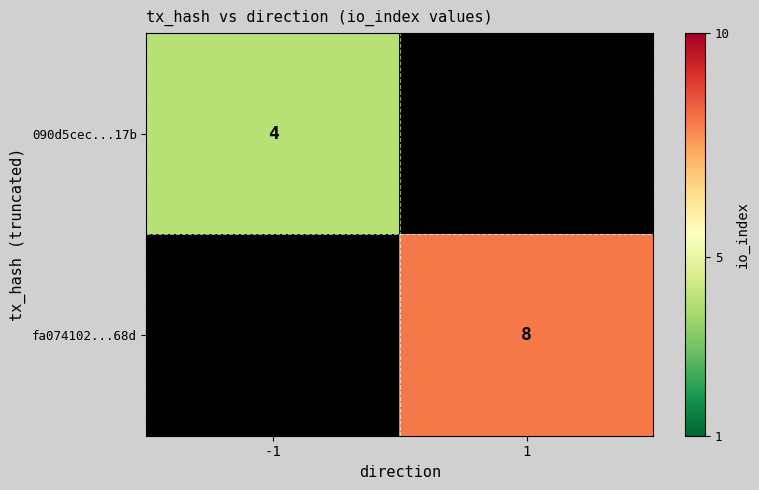

True or false: 090d5cec...17b has a value of 4 at -1.

True